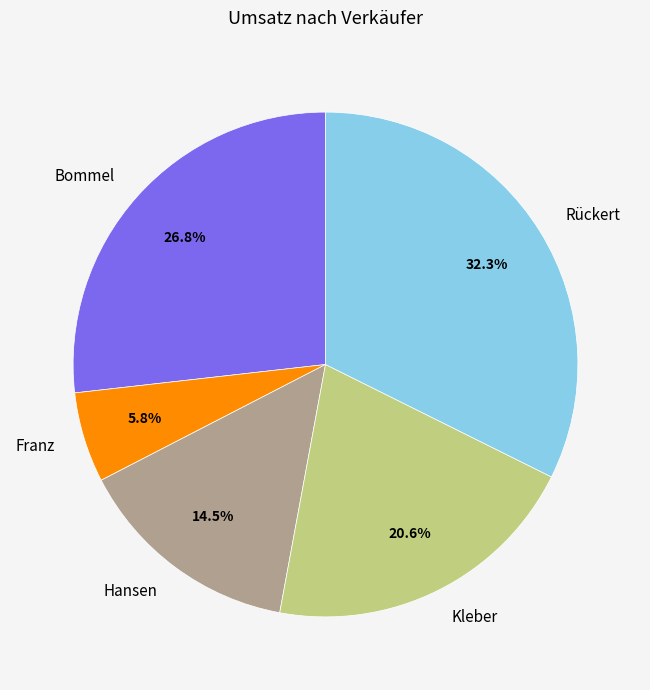

Is it true that Franz is 1% of the pie?

False